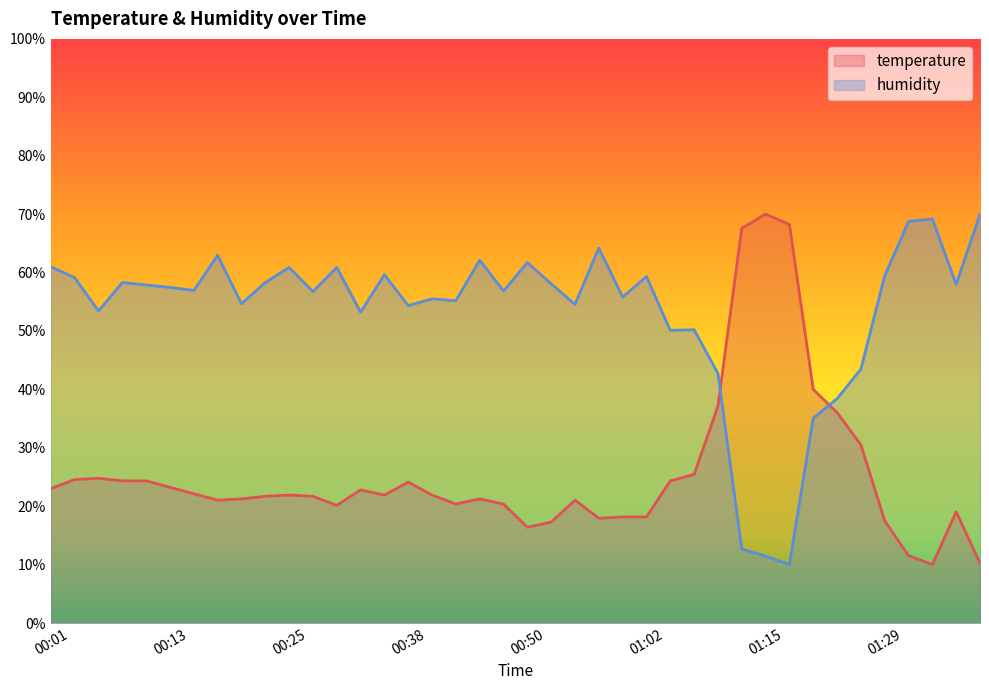

What is the label of the 3rd point from the right?

01:34